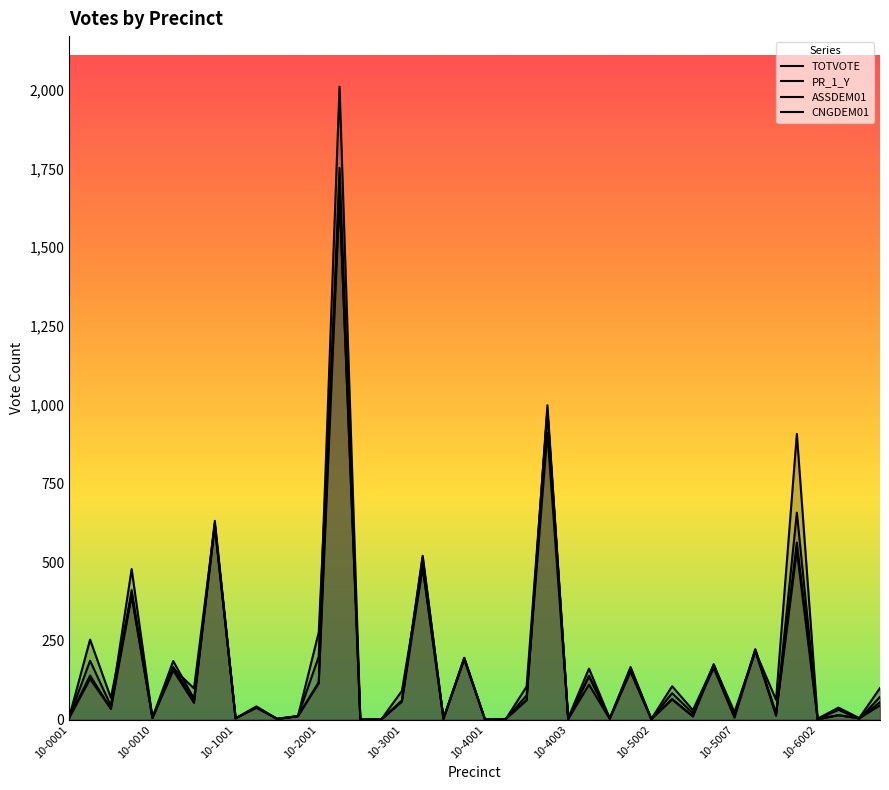

What is the label of the 28th point from the right?

10-2001